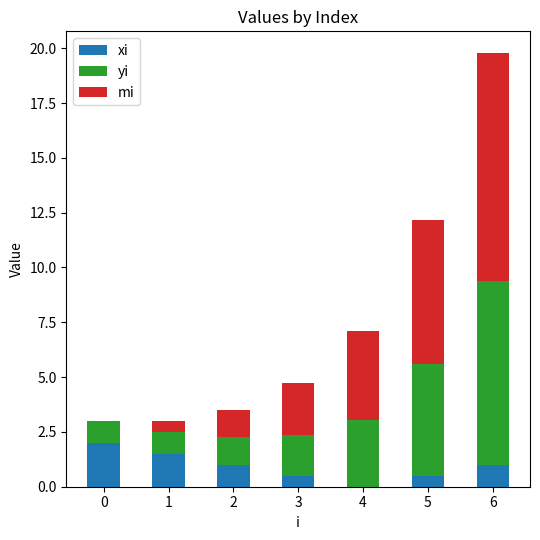

At which category is the sum across all series the highest?

6